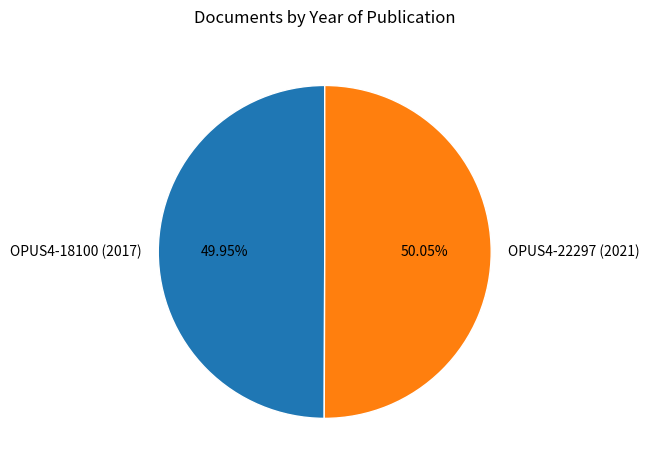

Count the number of slices in the pie.

2